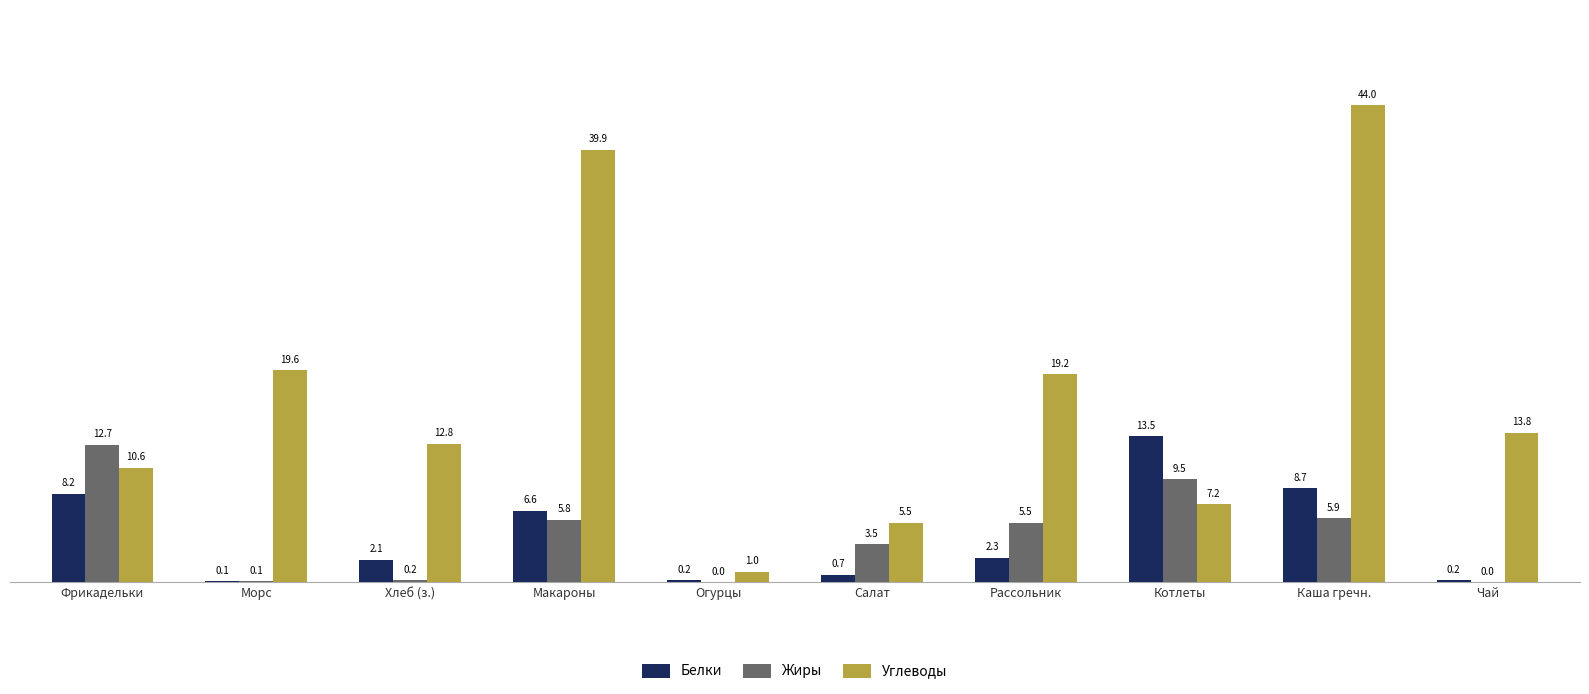

At which category does the chart reach its peak across all series?

Каша гречн.